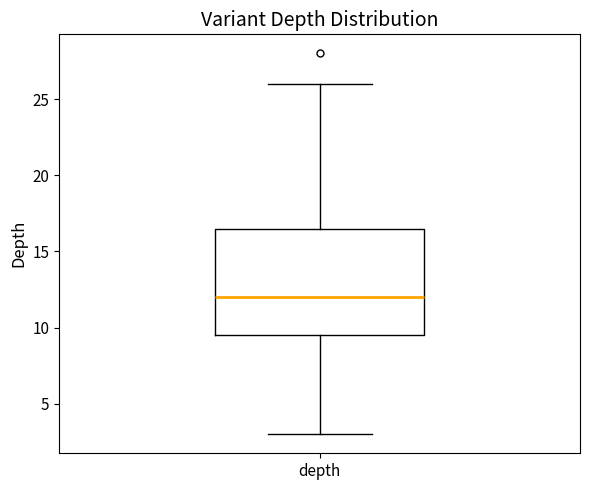

Where does the upper whisker of the box for depth end on the y-axis? The values are not printed on the chart, so give them approximately, as read against the axis.

26.0